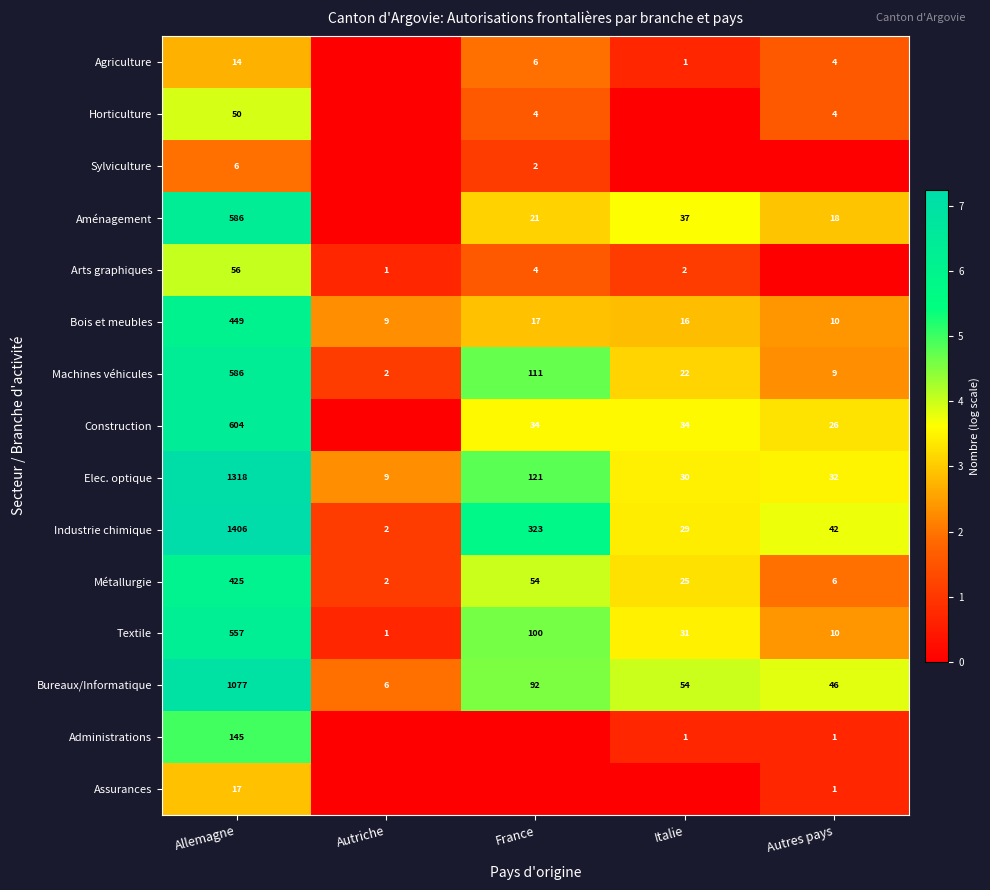

List the labels in order of Bois et meubles value, smallest first.

Autriche, Autres pays, Italie, France, Allemagne